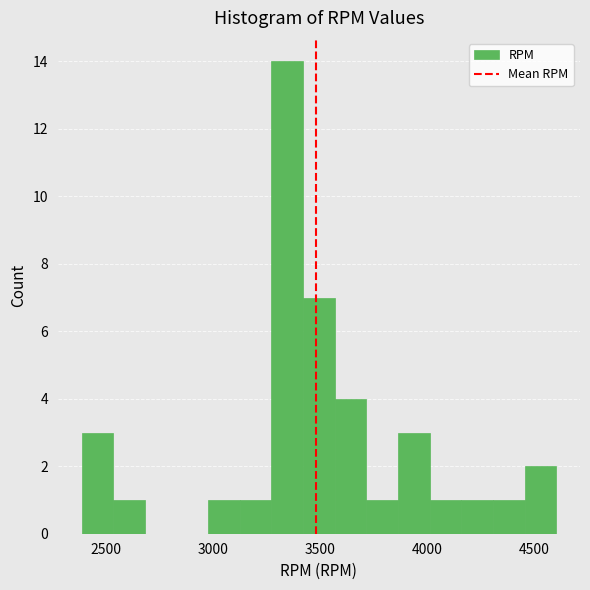

Read against the x-axis, roughly where is the centre of the tallest bar?

3350